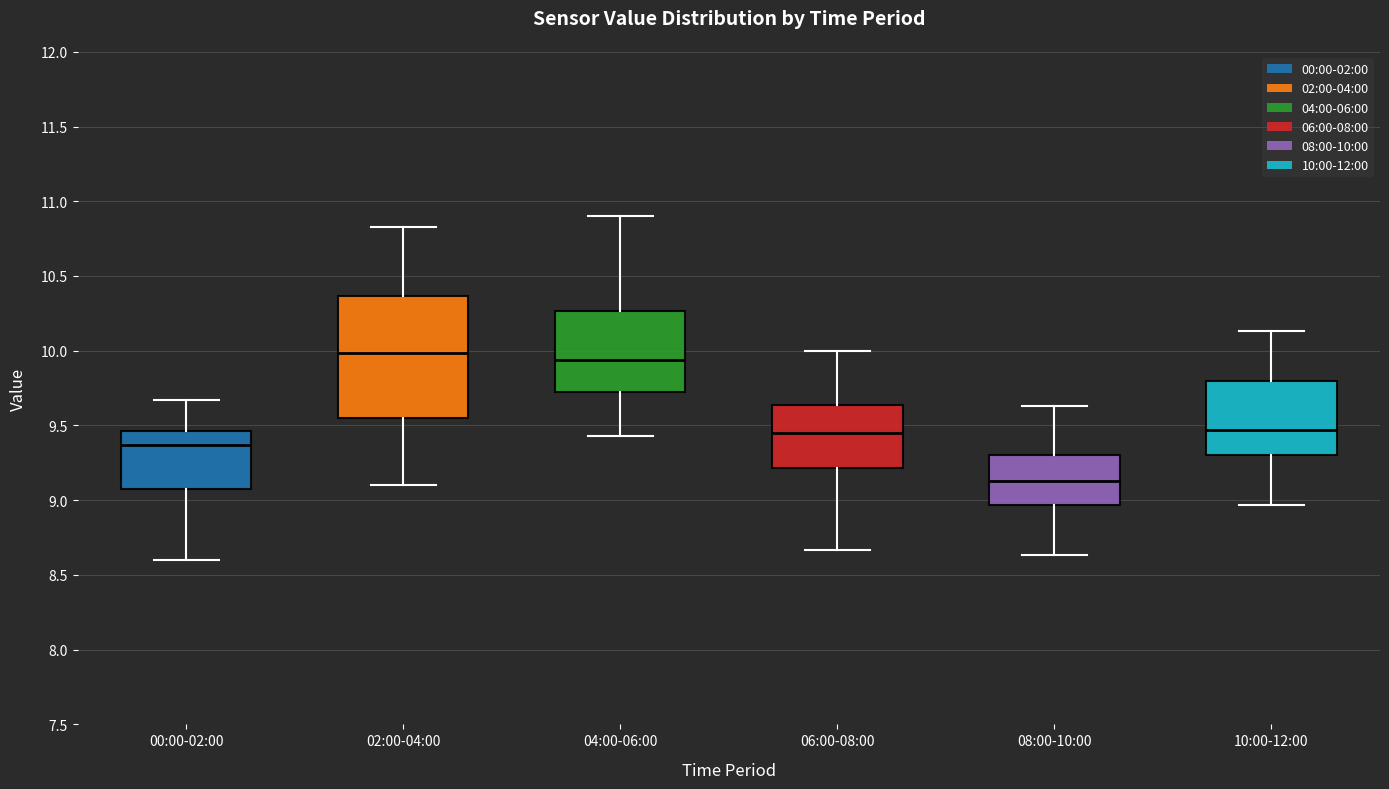

Where does the lower whisker of the box for 04:00-06:00 end on the y-axis? The values are not printed on the chart, so give them approximately, as read against the axis.

9.45